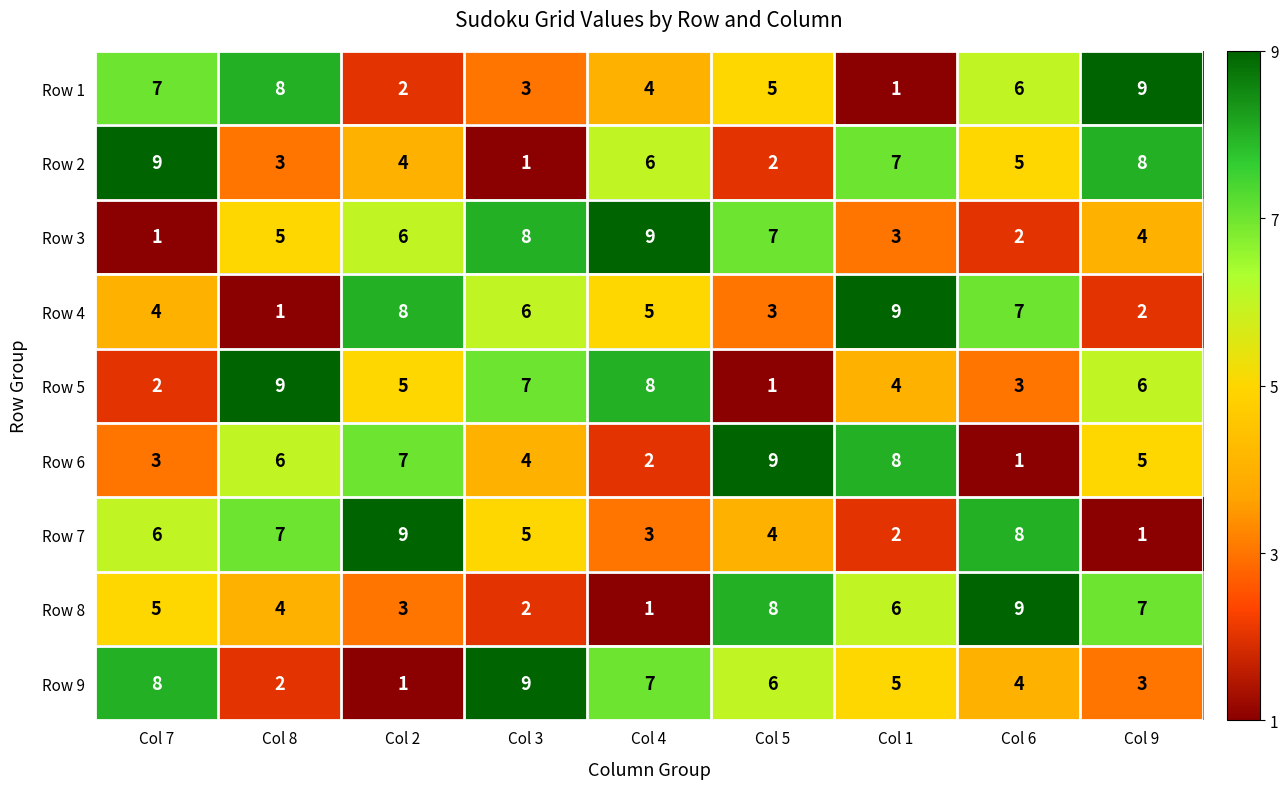

What is the approximate value of Row 6 at Col 2?

7